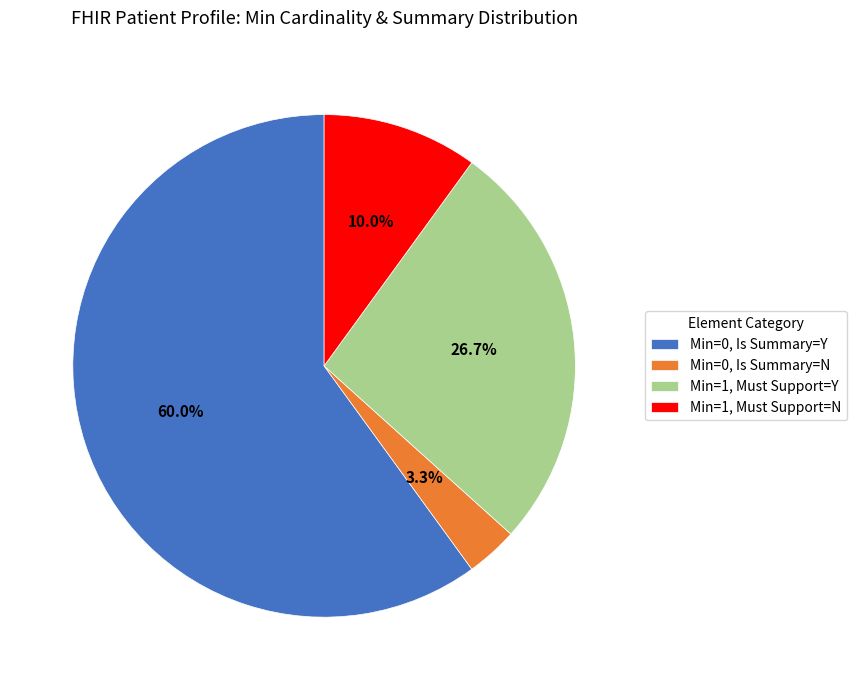

Rank the categories by value from lowest to highest.

Min=0, Is Summary=N, Min=1, Must Support=N, Min=1, Must Support=Y, Min=0, Is Summary=Y